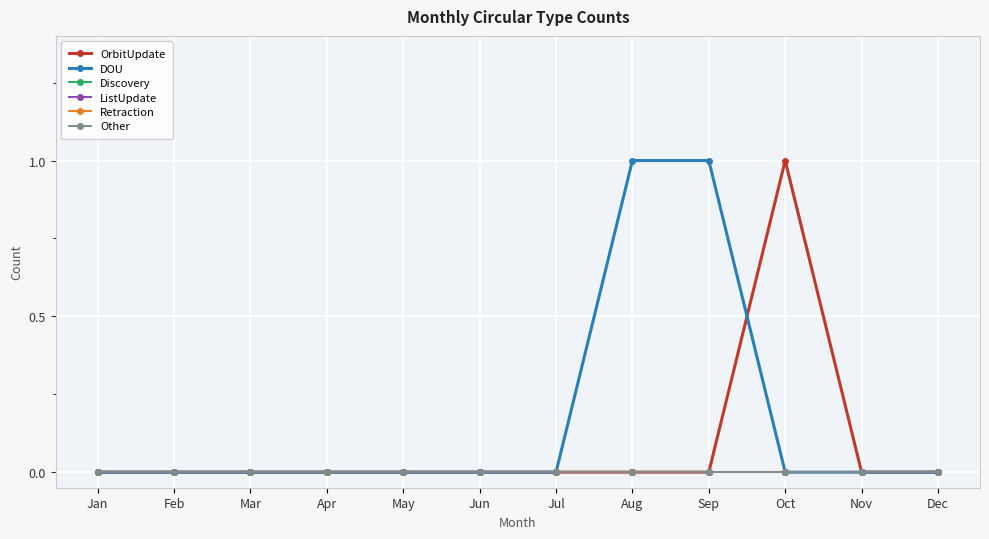

True or false: Other and DOU intersect in this chart.

False